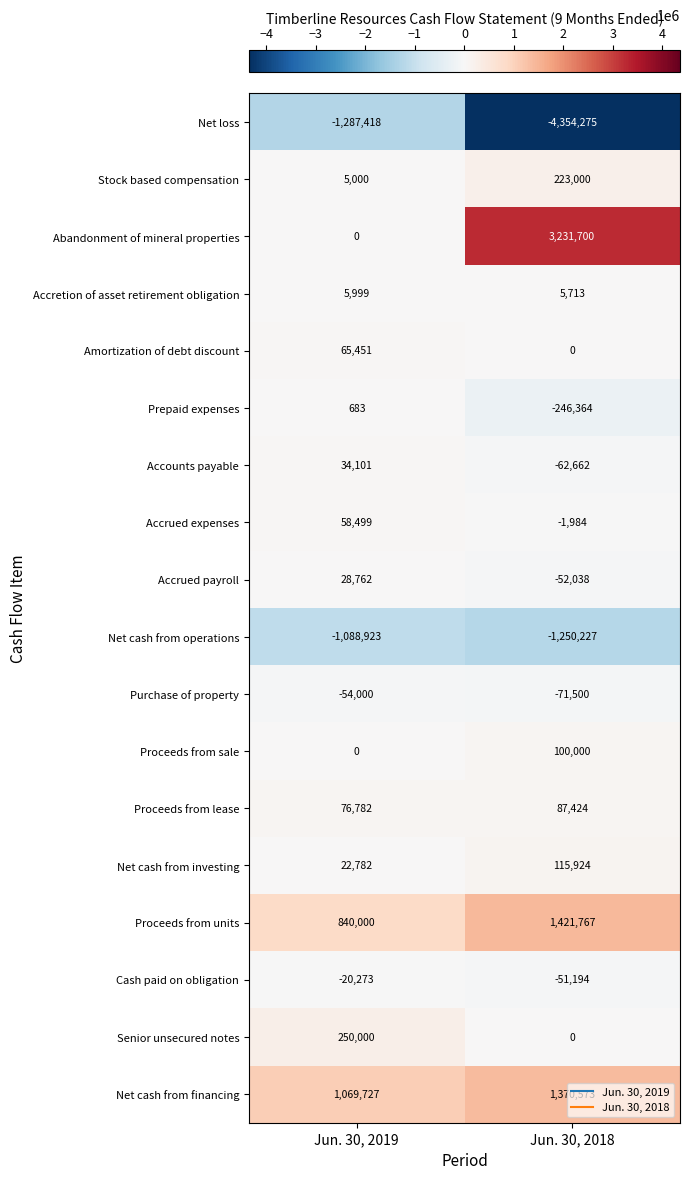

Which series has the largest range (max minus min)?

Abandonment of mineral properties